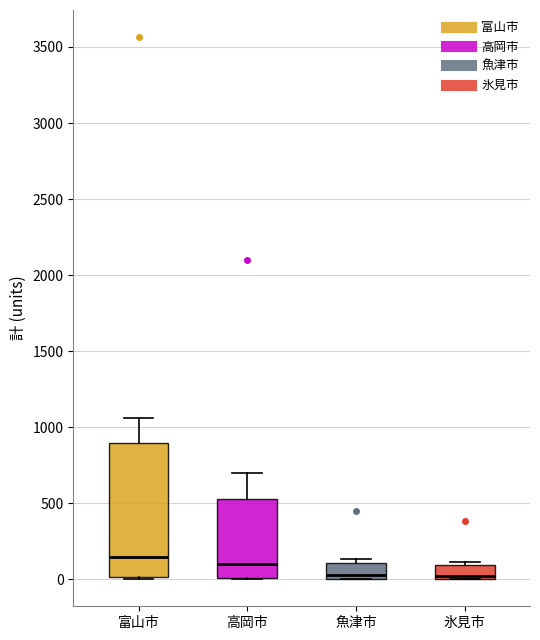

Which box is the tallest, from its lower edge to its upper edge?

富山市